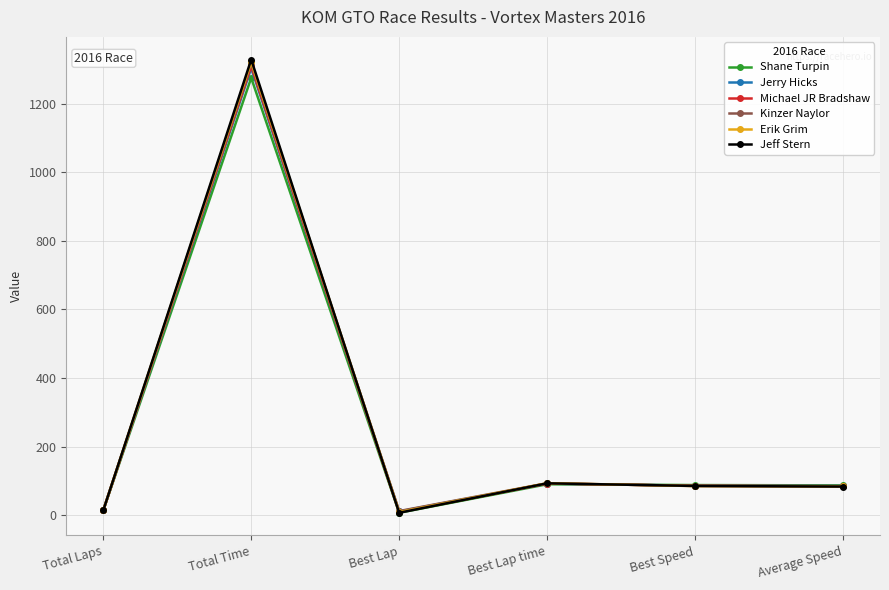

What is the label of the 3rd point from the left?

Best Lap